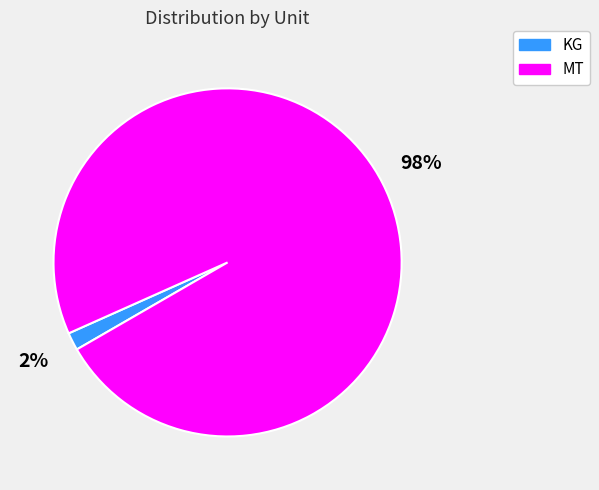

Count the number of slices in the pie.

2